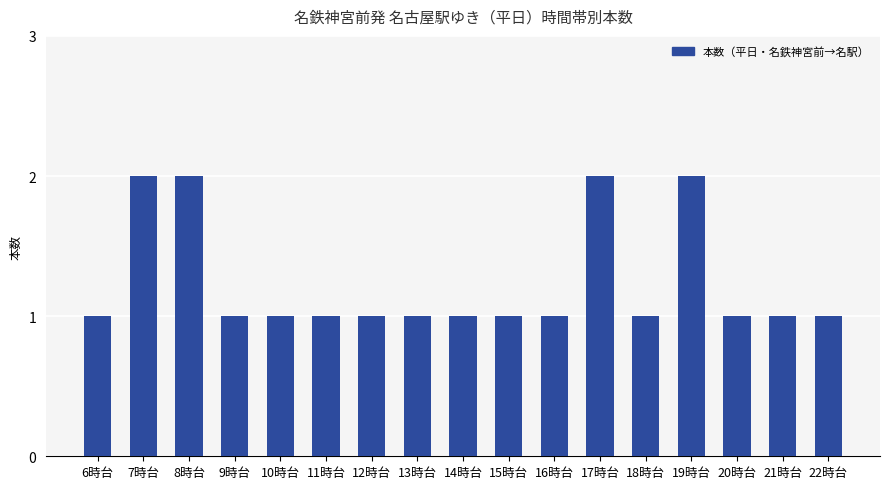

What is the label of the 9th bar from the right?

14時台